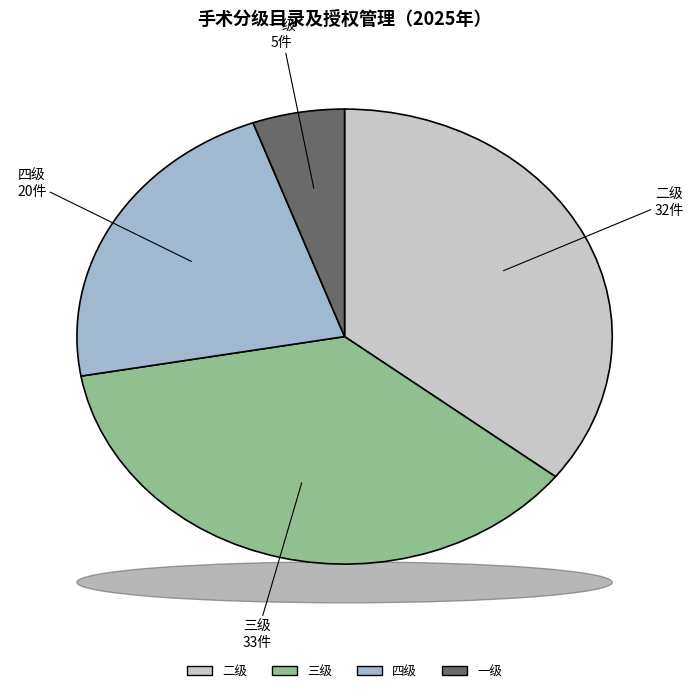

True or false: 二级 accounts for 36% of the total.

True